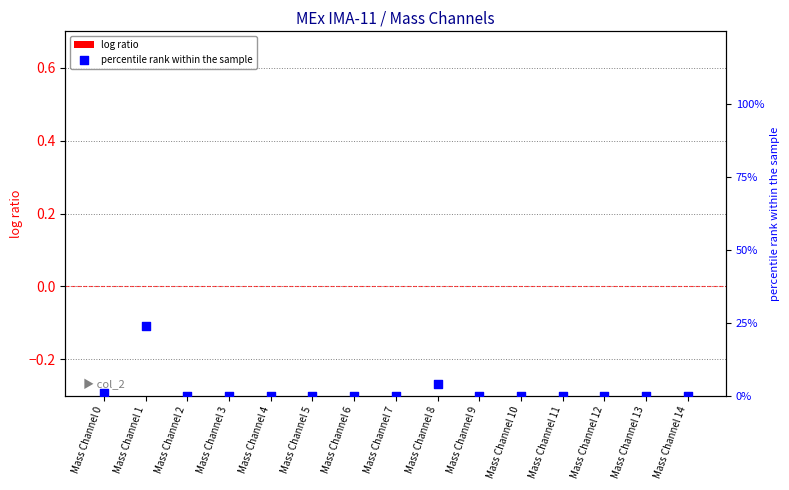

Which series has the largest total across all categories?

percentile rank within the sample